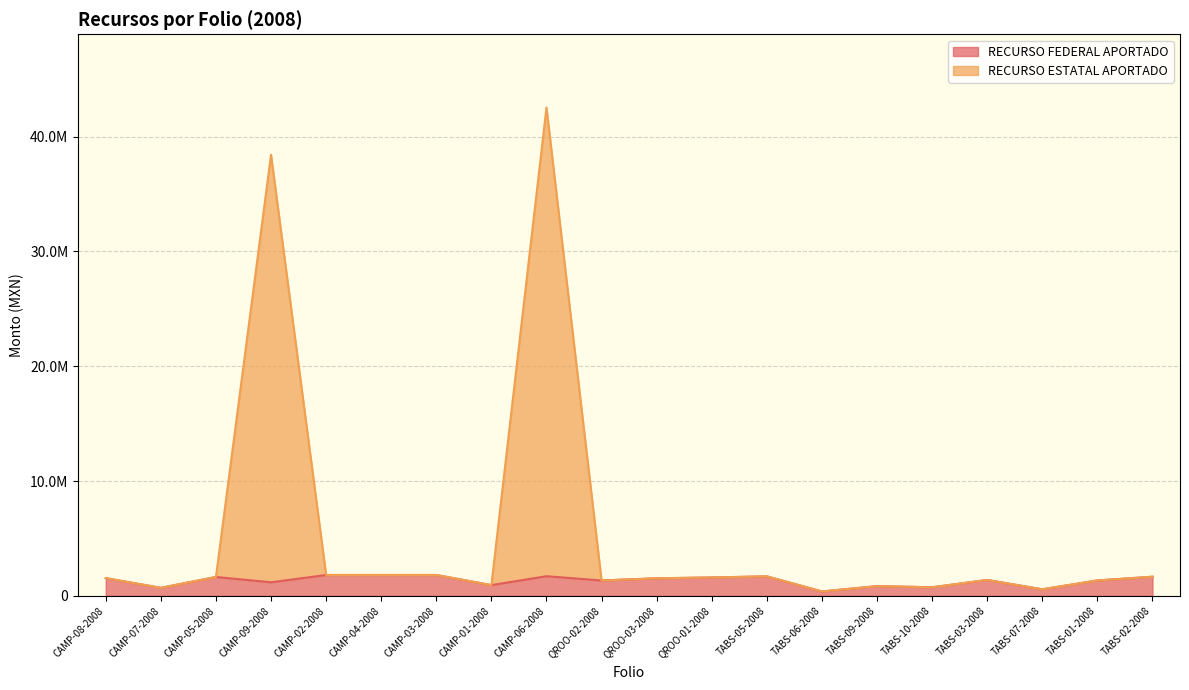

Where does the RECURSO FEDERAL APORTADO series first go above 1529080?

CAMP-08-2008